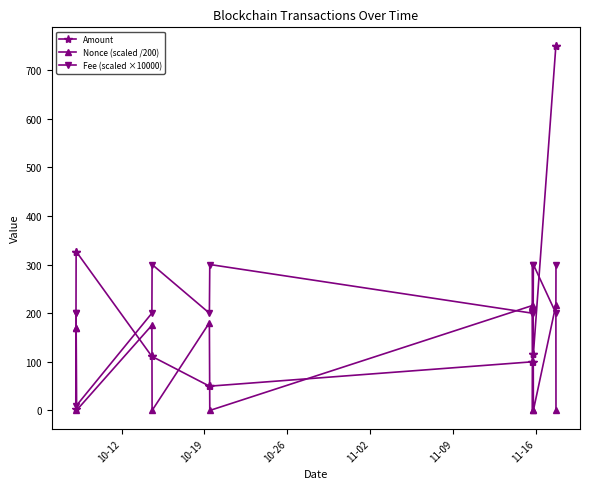

True or false: Fee (scaled ×10000) has more than 0 interior local peaks.

True